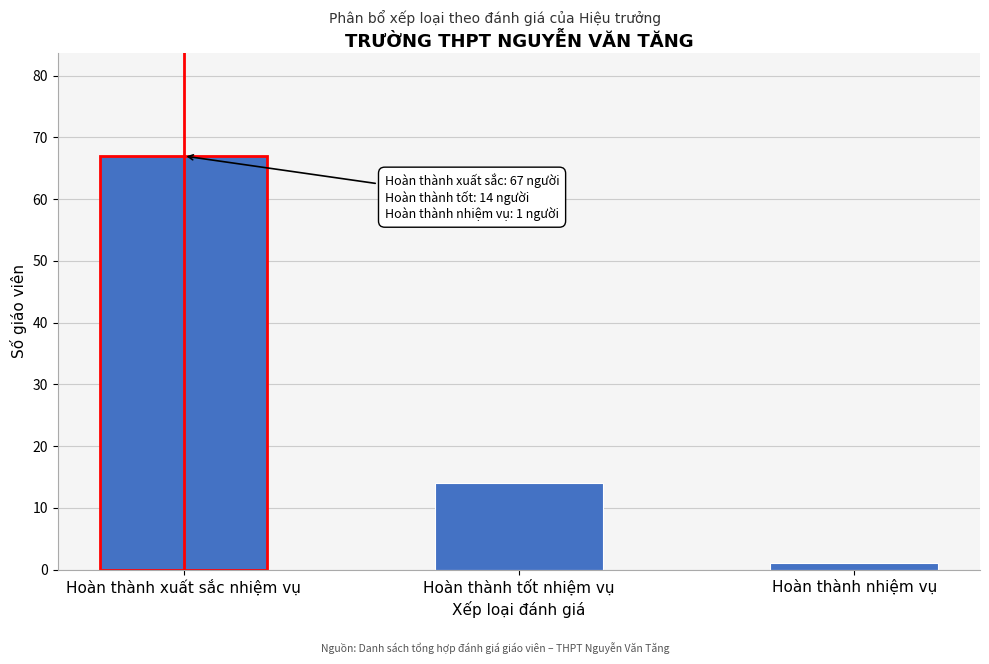

Reading left to right, extract all data points from this chart.

Hoàn thành xuất sắc nhiệm vụ=67	Hoàn thành tốt nhiệm vụ=14	Hoàn thành nhiệm vụ=1